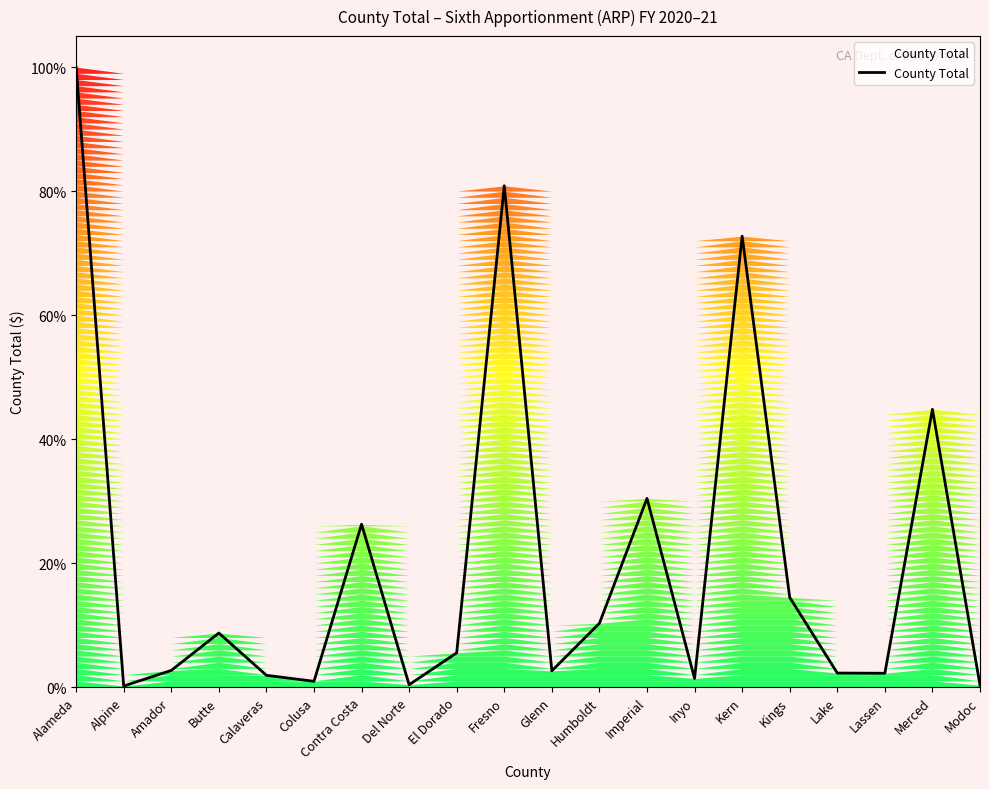

Does the chart display data point markers on the line(s)?

No